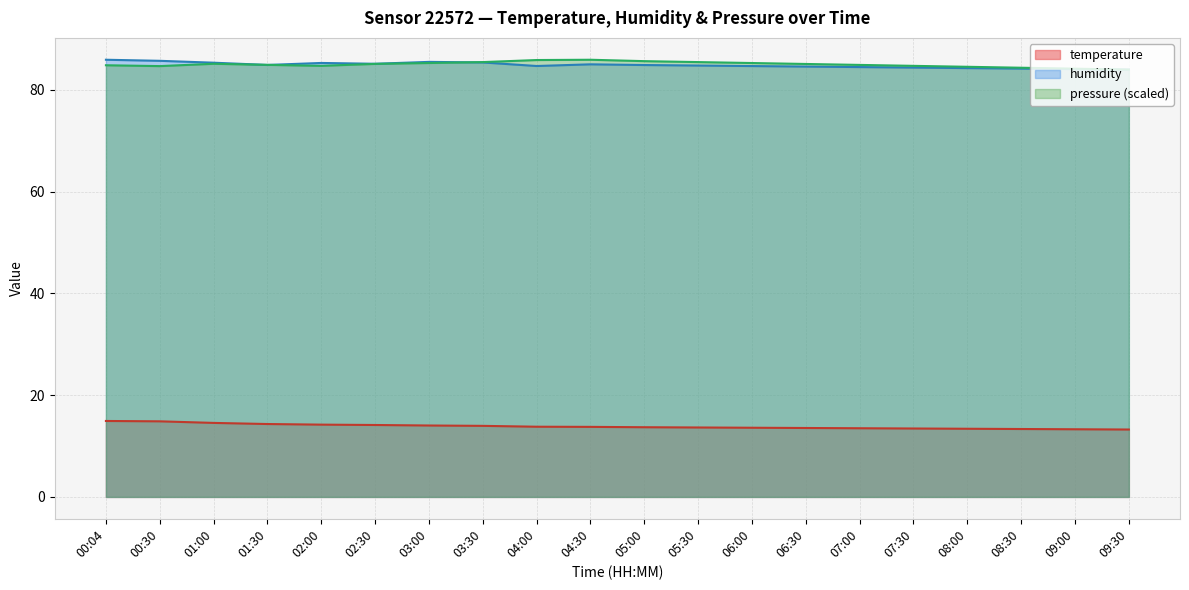

What are all the series names shown in the legend?

temperature, humidity, pressure (scaled)